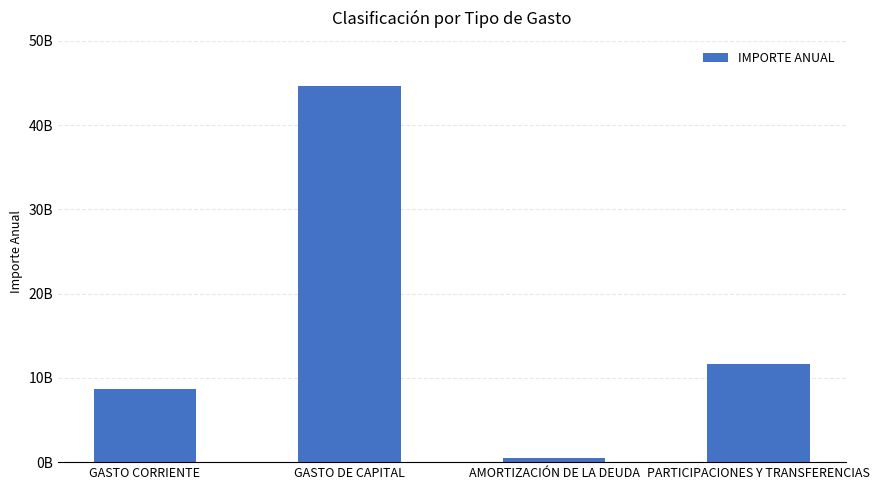

The chart shows a value of 6032146613 at PARTICIPACIONES Y TRANSFERENCIAS. True or false?

False